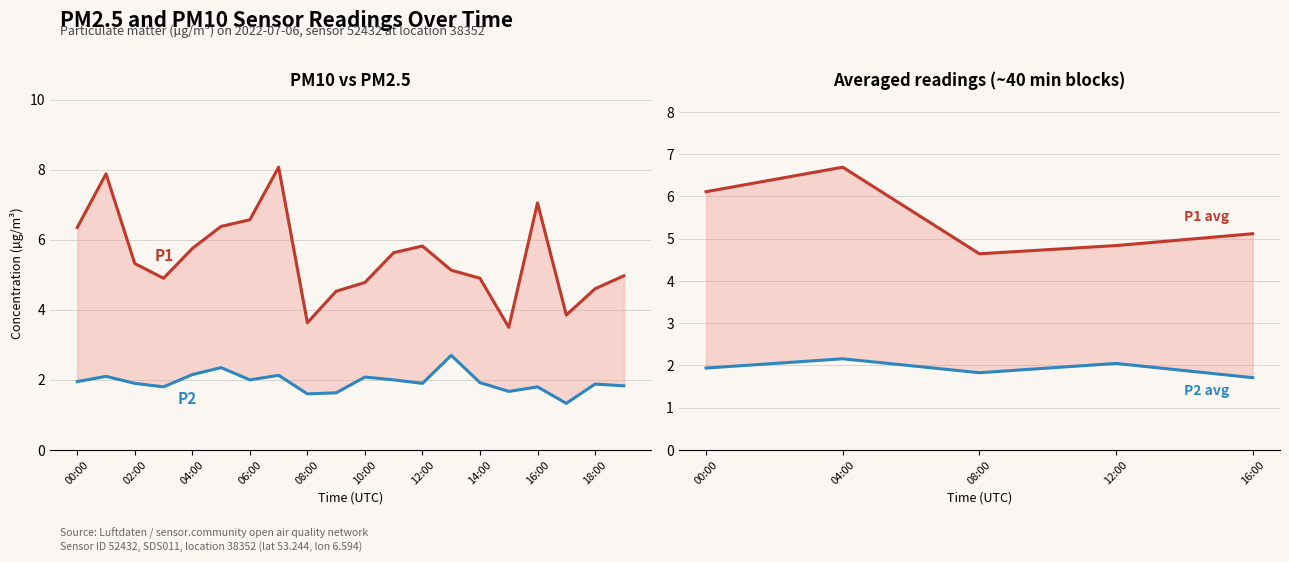

True or false: P1 has more than 2 interior local peaks.

True